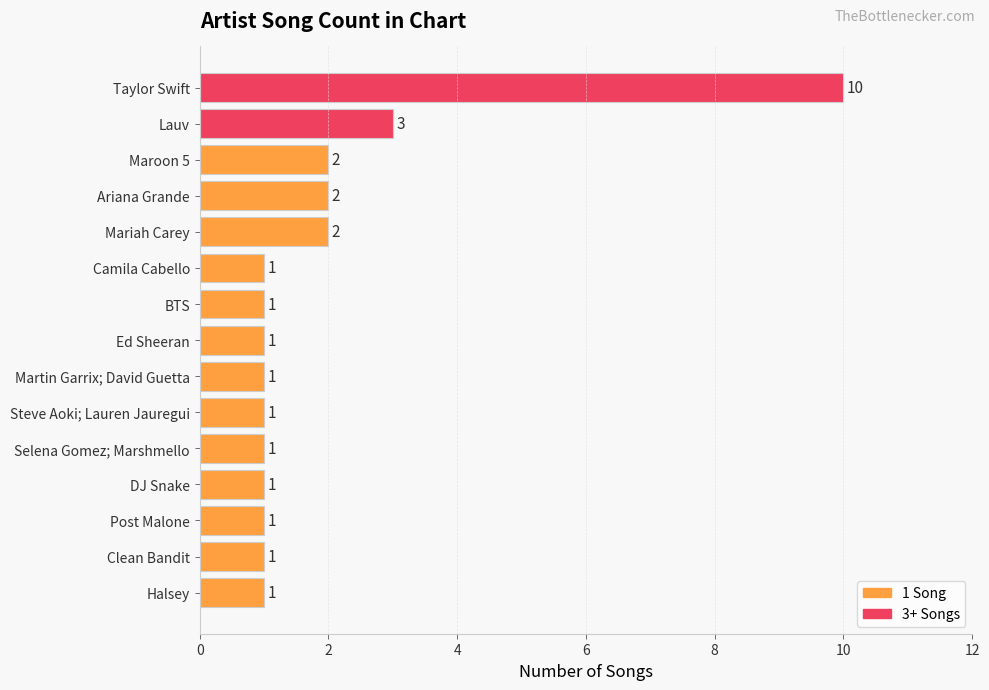

Which has a higher value, Maroon 5 or Ed Sheeran?

Maroon 5